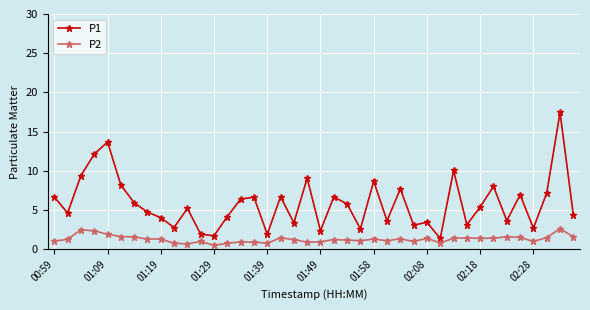

True or false: P1 and P2 intersect in this chart.

False